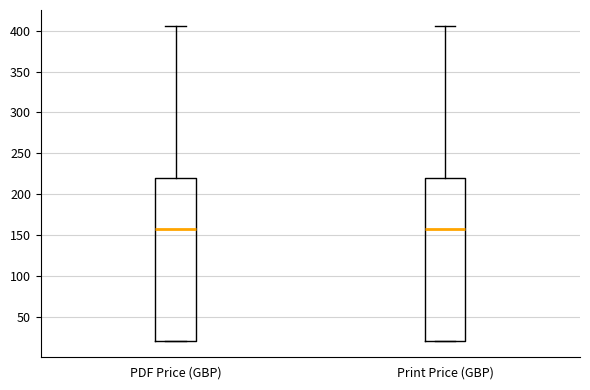

Where does the upper whisker of the box for Print Price (GBP) end on the y-axis? The values are not printed on the chart, so give them approximately, as read against the axis.

405